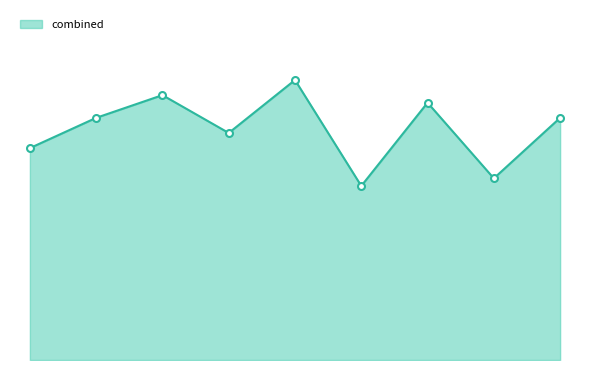

What is the minimum value shown in the chart?

1